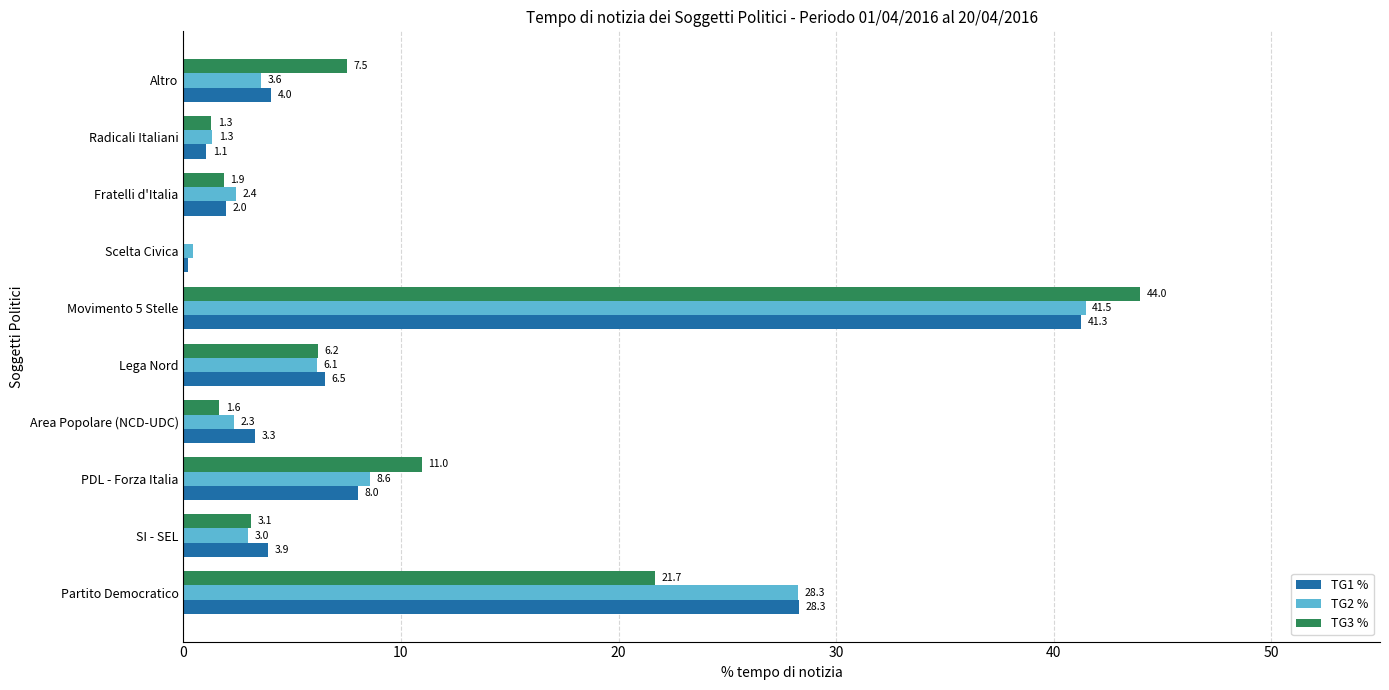

What is the sum of all TG1 % values?

98.6